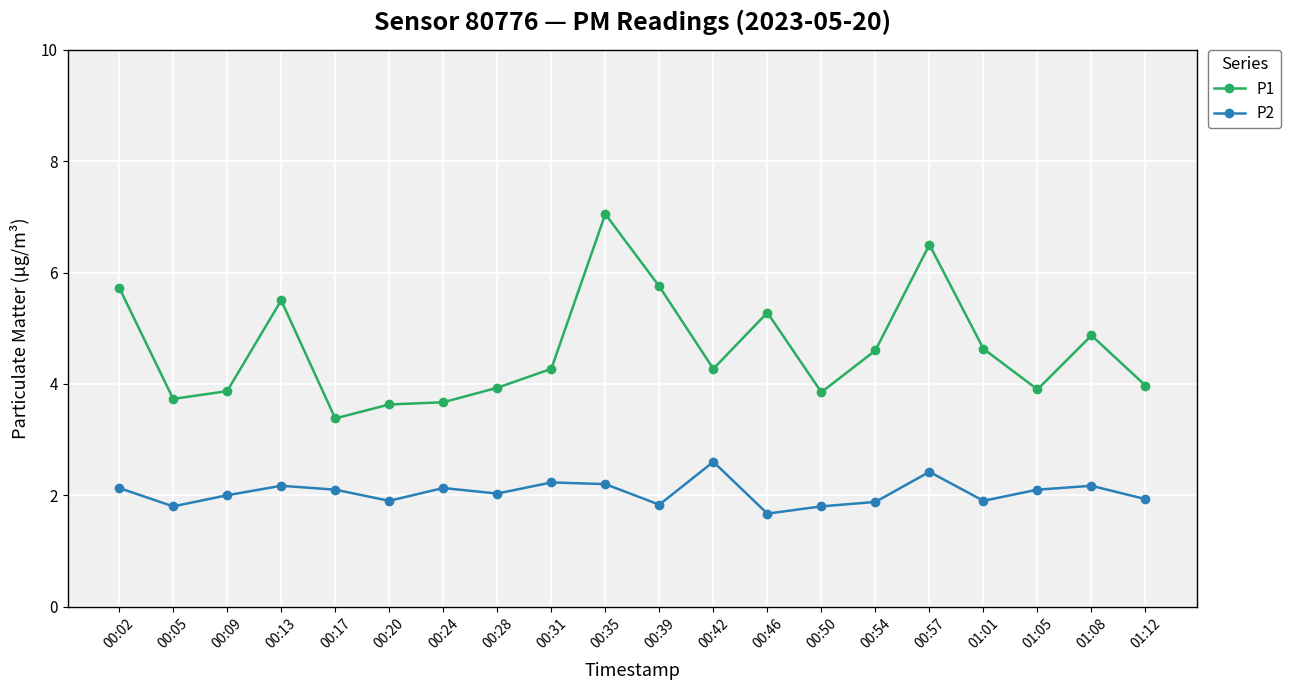

Rank the series at 00:13 from highest to lowest value.

P1, P2